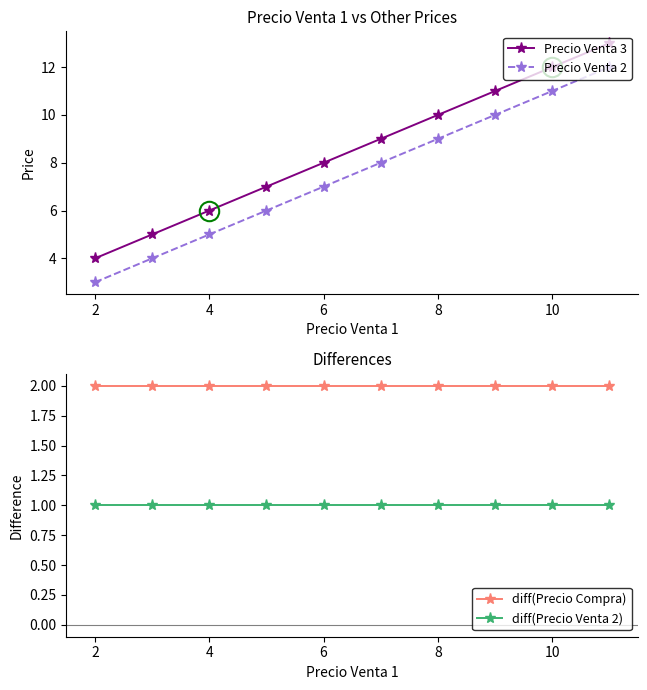

Reading left to right, transcribe all the data shown in this chart.

Precio Venta 3: 4	5	6	7	8	9	10	11	12	13
Precio Venta 2: 3	4	5	6	7	8	9	10	11	12
diff(Precio Compra): 2	2	2	2	2	2	2	2	2	2
diff(Precio Venta 2): 1	1	1	1	1	1	1	1	1	1